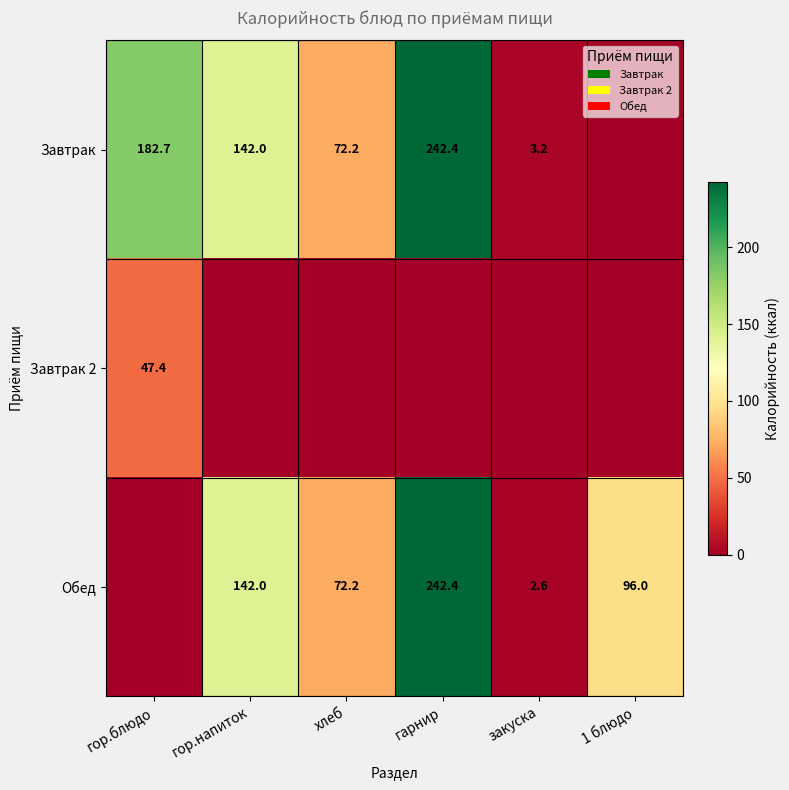

How many distinct data groups are displayed?

3